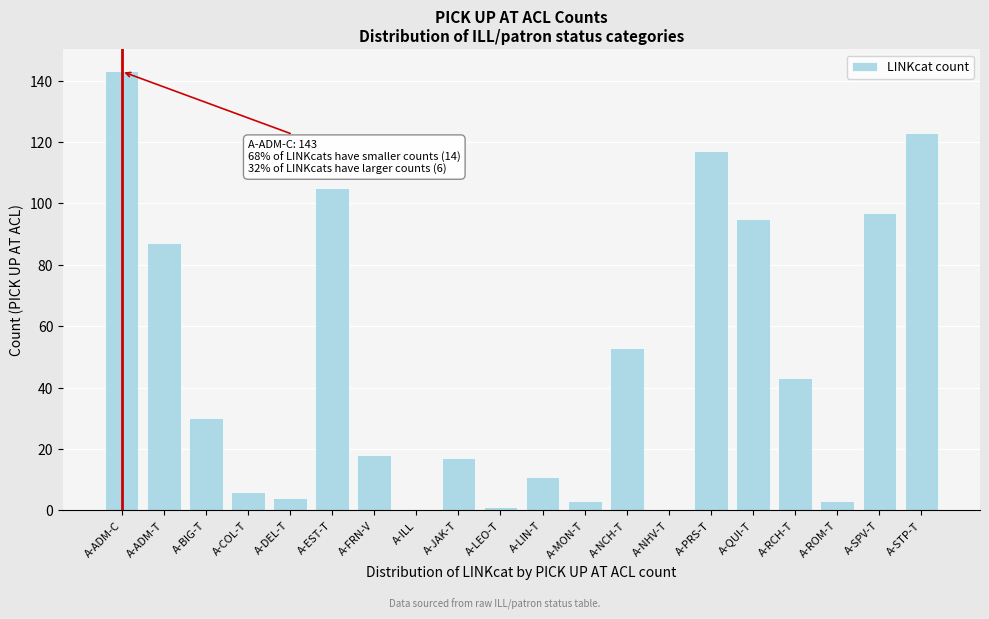

Reading right to left, transcribe all the data shown in this chart.

A-STP-T=123	A-SPV-T=97	A-ROM-T=3	A-RCH-T=43	A-QUI-T=95	A-PRS-T=117	A-NHV-T=0	A-NCH-T=53	A-MON-T=3	A-LIN-T=11	A-LEO-T=1	A-JAK-T=17	A-ILL=0	A-FRN-V=18	A-EST-T=105	A-DEL-T=4	A-COL-T=6	A-BIG-T=30	A-ADM-T=87	A-ADM-C=143